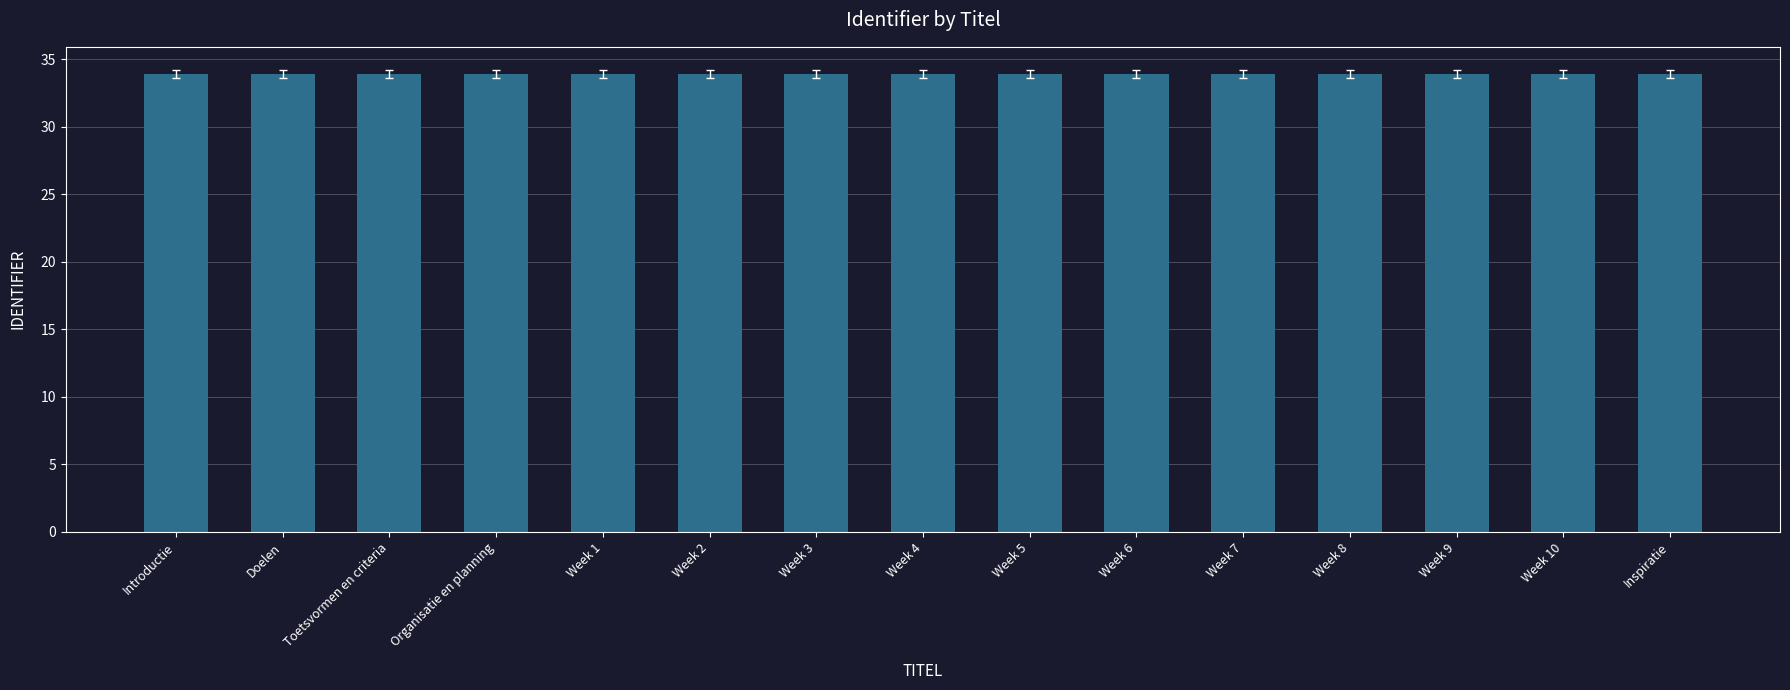

Does the chart contain any negative values?

No